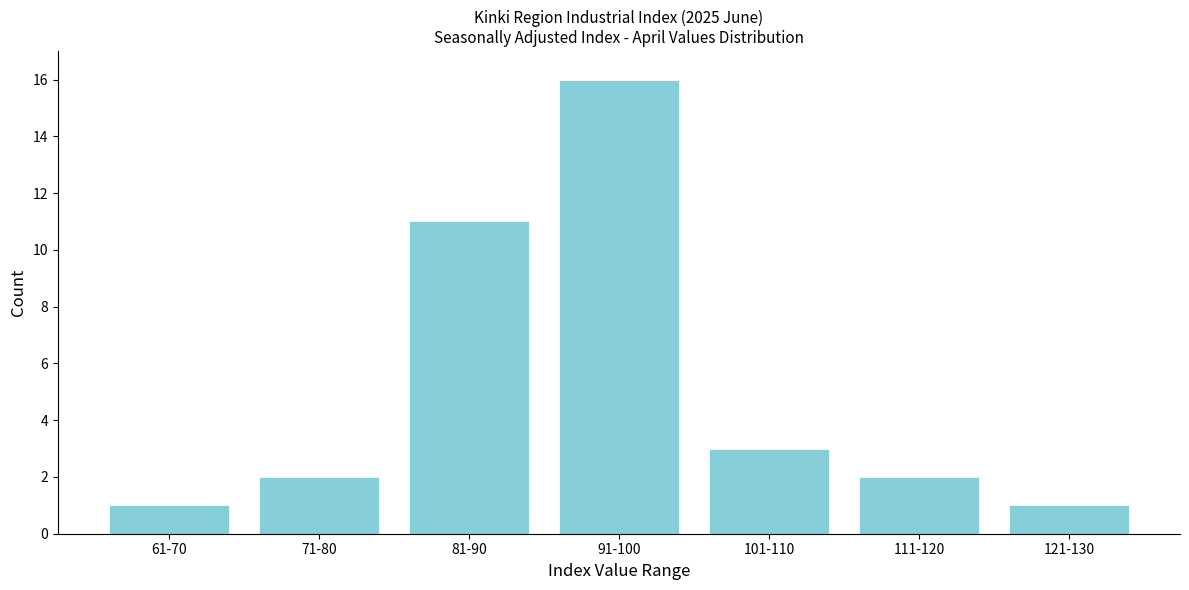

Reading left to right, transcribe all the data shown in this chart.

61-70=1	71-80=2	81-90=11	91-100=16	101-110=3	111-120=2	121-130=1